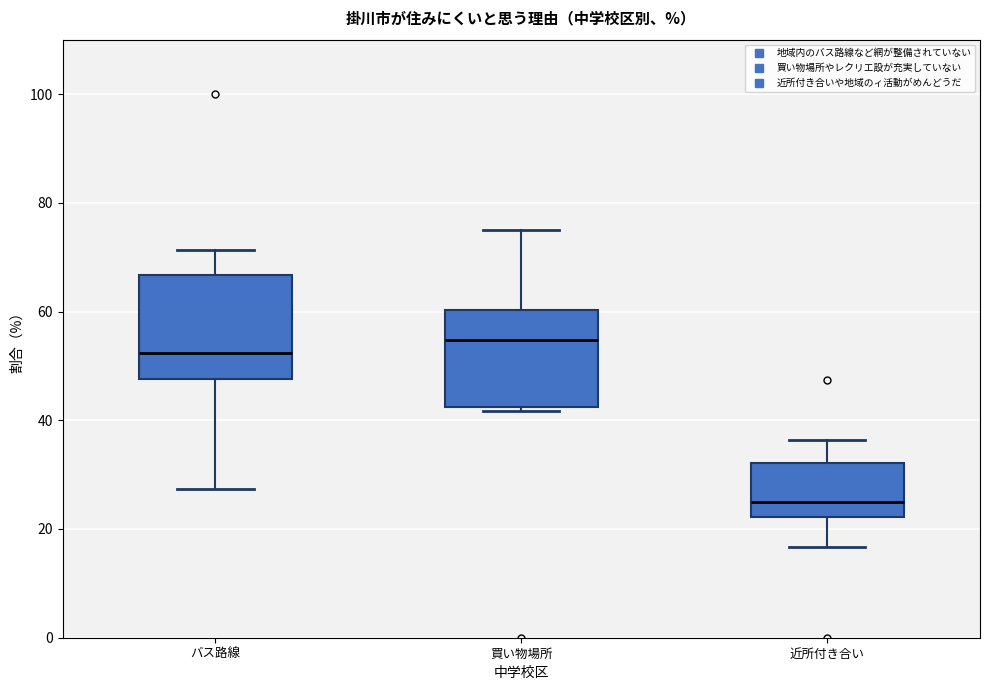

Where does the lower whisker of the box for バス路線 end on the y-axis? The values are not printed on the chart, so give them approximately, as read against the axis.

28